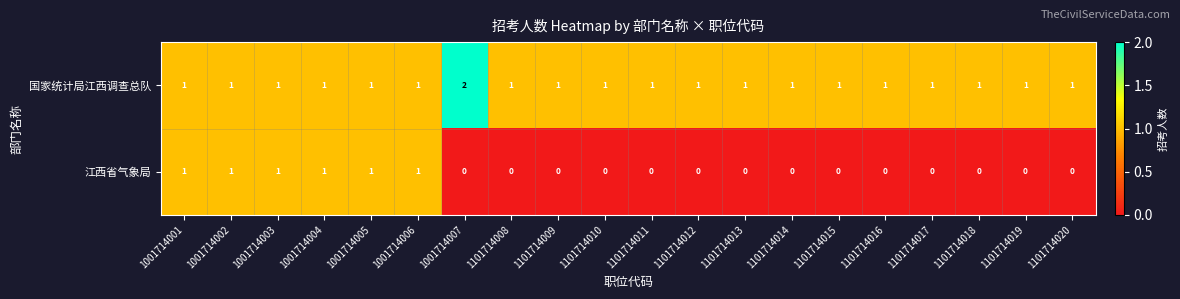

Which label corresponds to the largest value in the chart?

1001714007